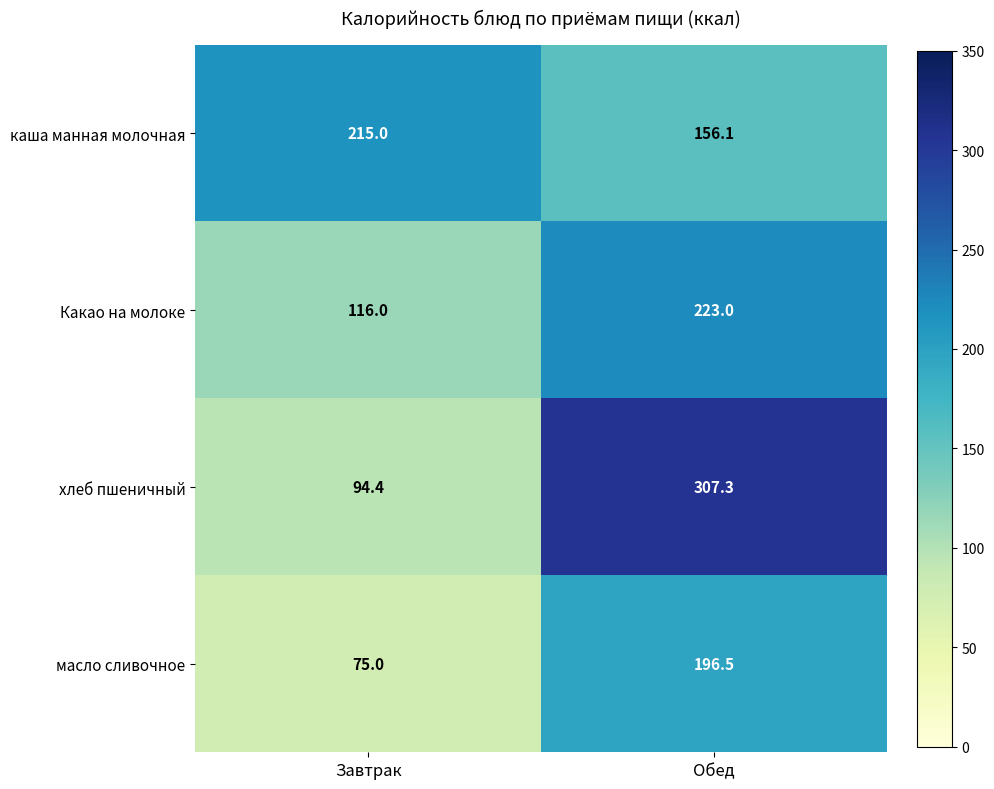

What is the difference between the maximum and minimum values in the масло сливочное series?

121.5